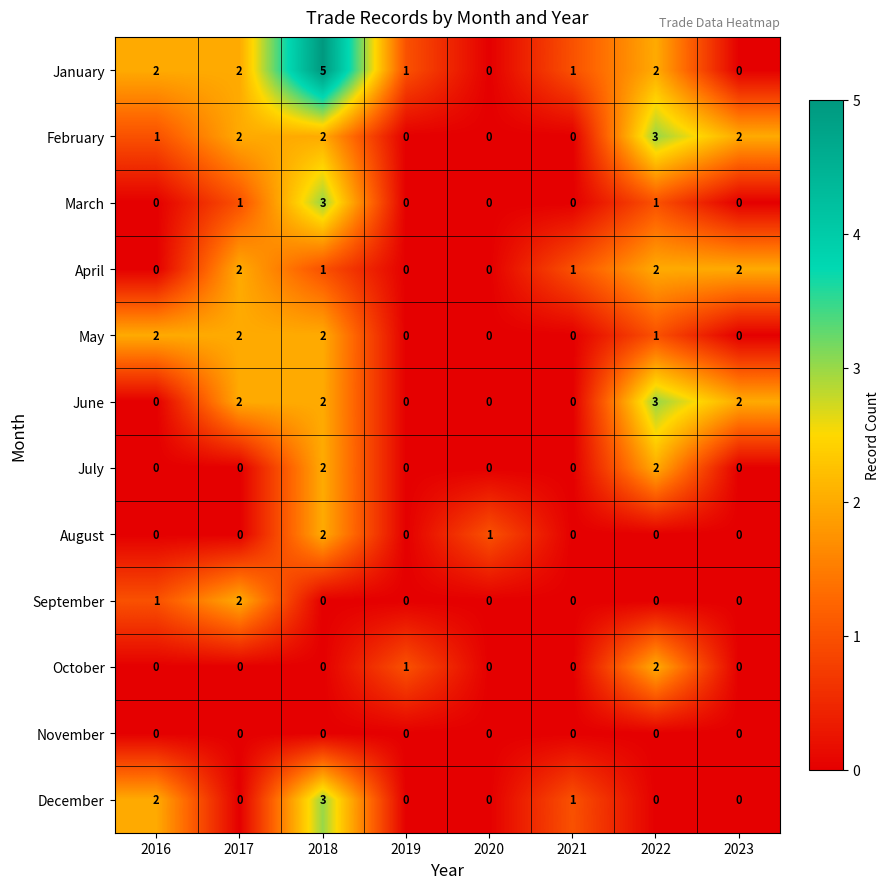

How many May values are between 0 and 2?

8